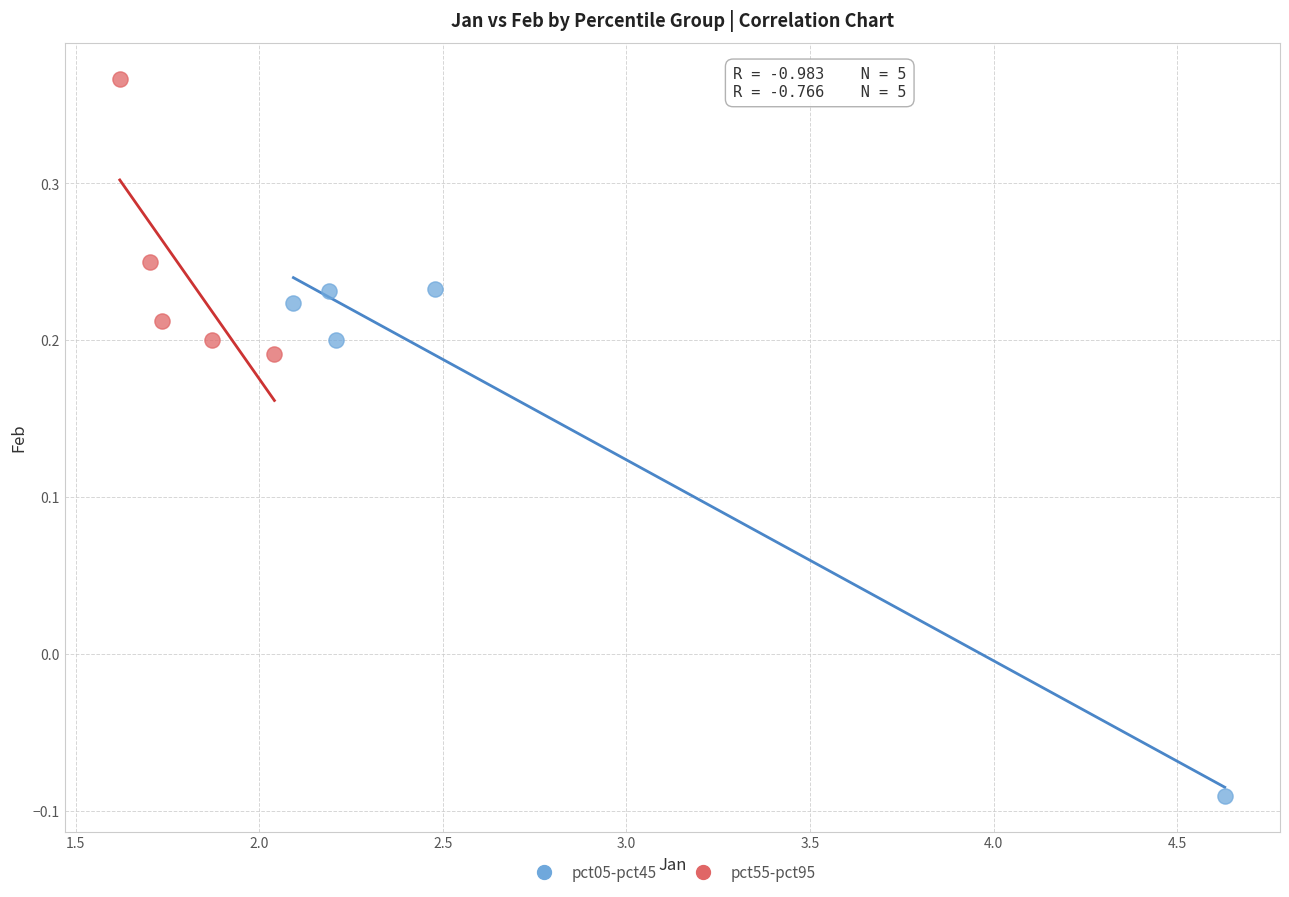

Which series reaches the maximum Y coordinate?

pct55-pct95